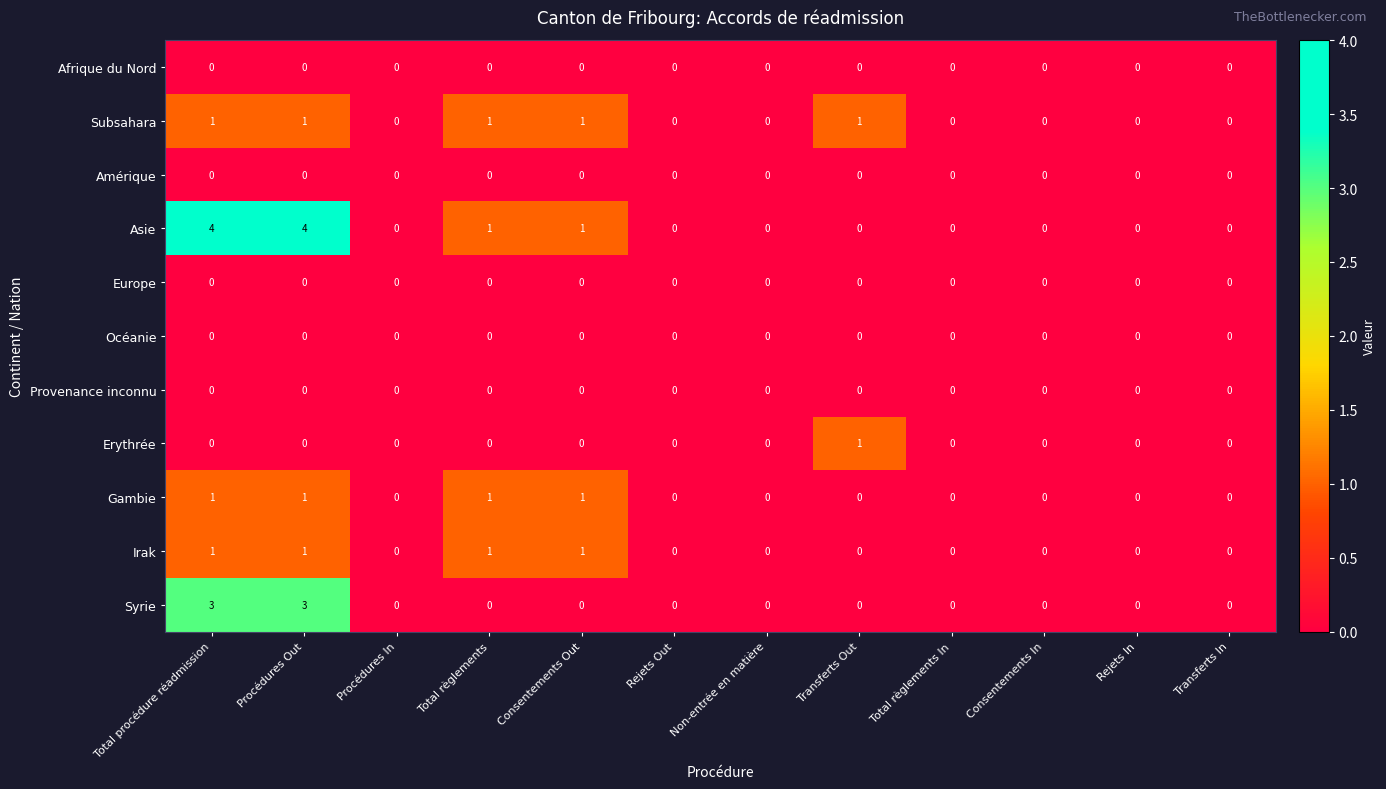

What value does the Asie series have at Procédures Out?

4